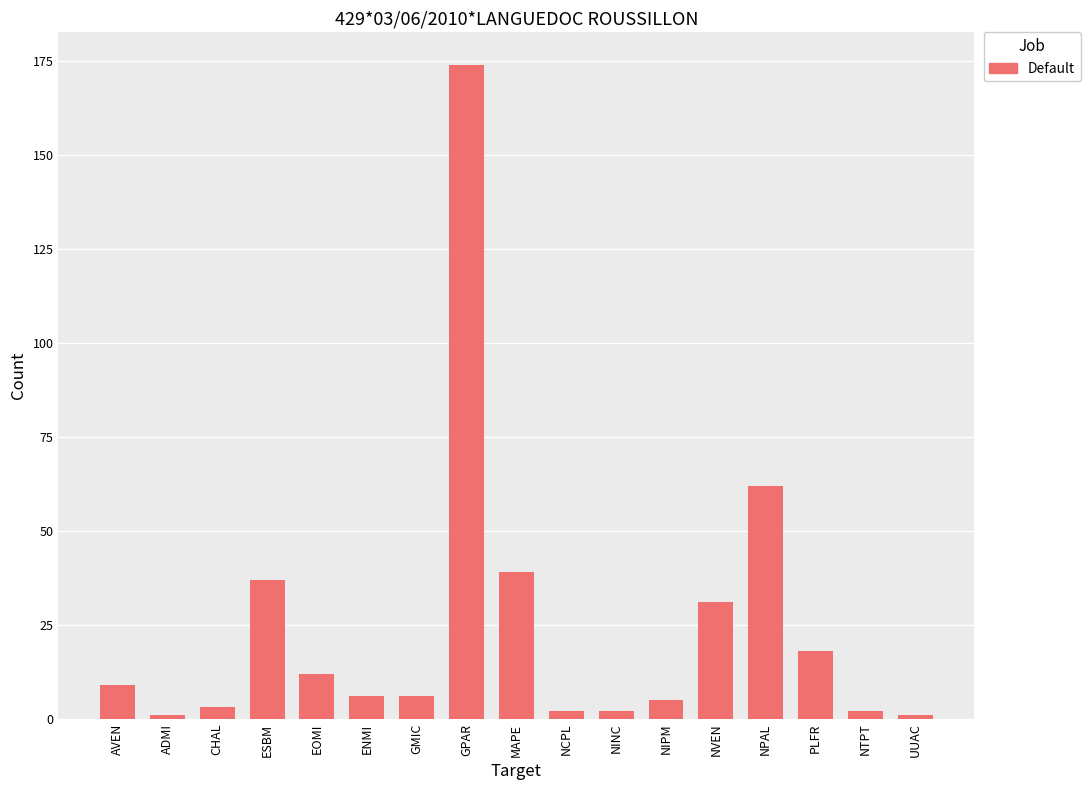

What is the maximum value shown in the chart?

174